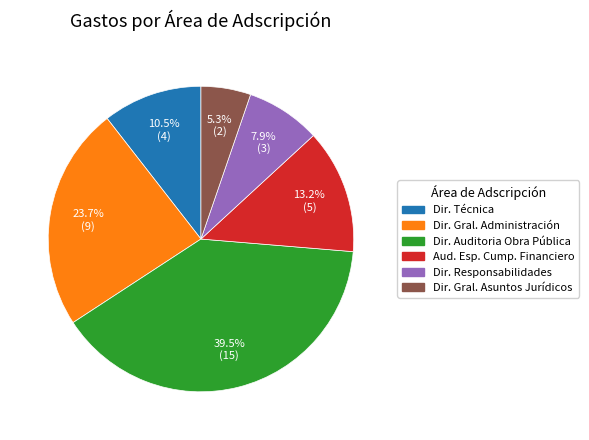

Is there a majority slice in this chart?

No